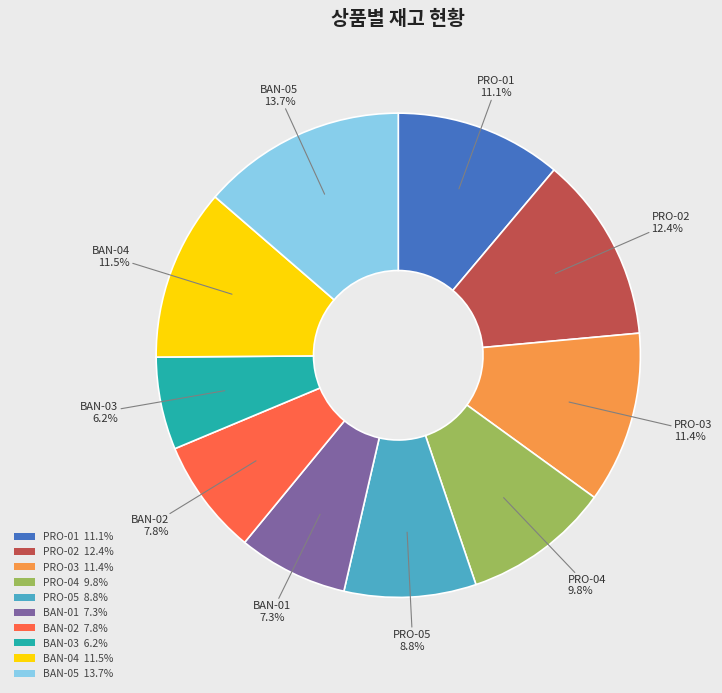

Which category has the smallest portion of the pie?

BAN-03